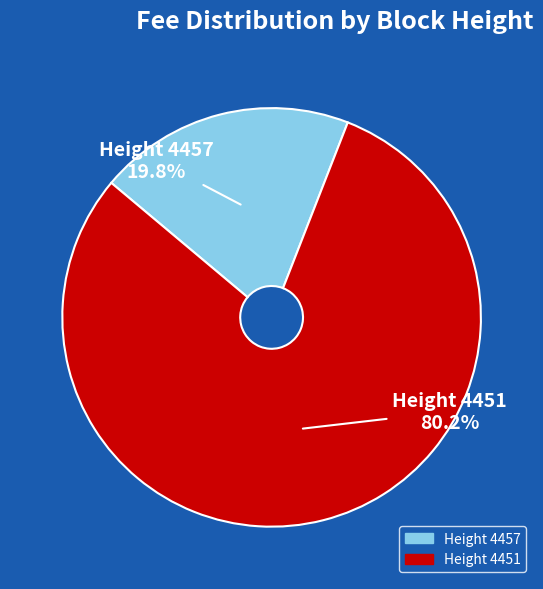

Rank the categories by value from lowest to highest.

Height 4457, Height 4451